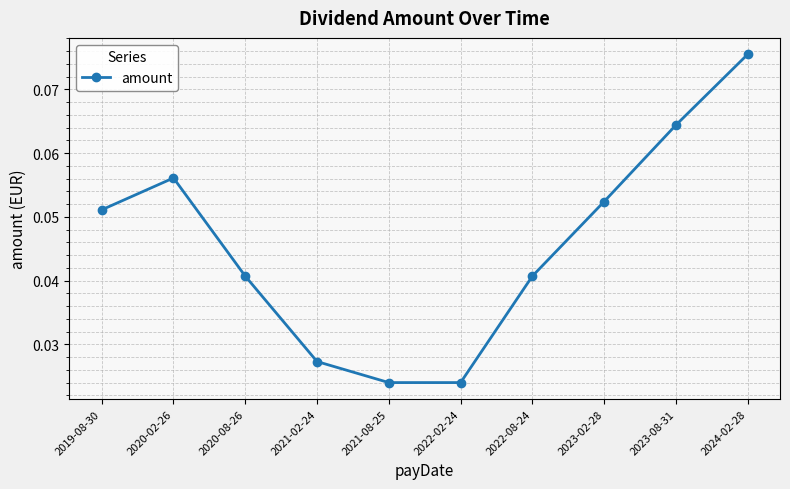

What is the sum of all values?

0.5